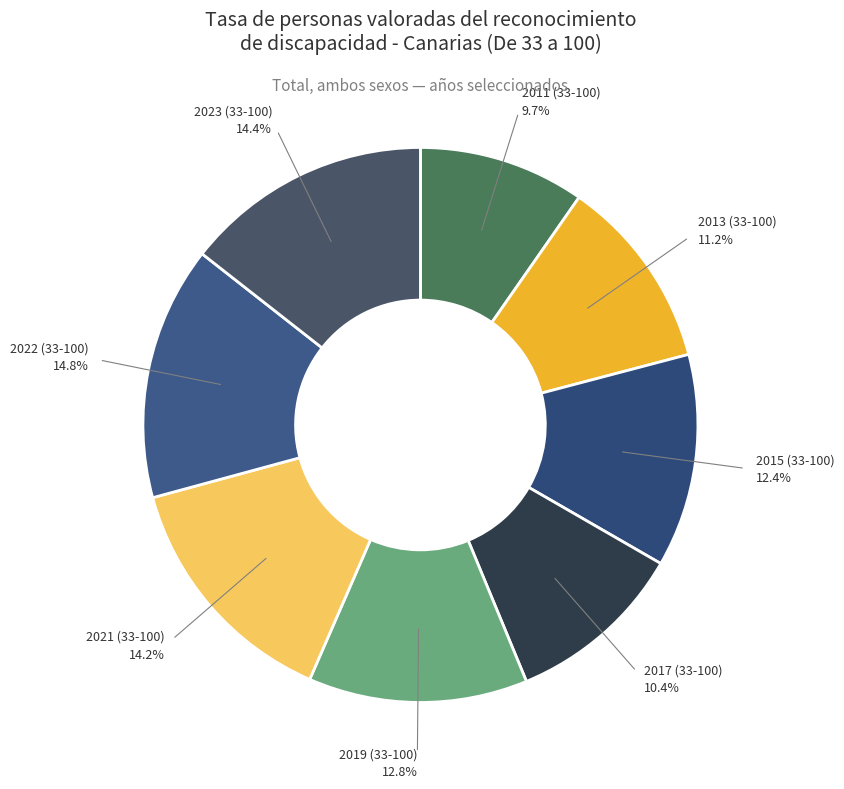

Count the number of slices in the pie.

8